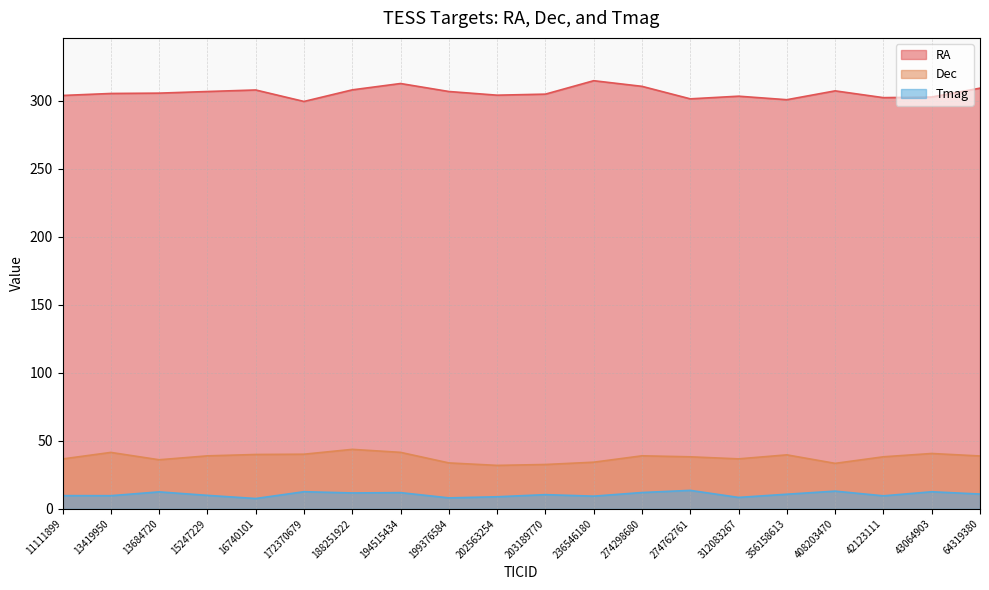

Is the value of Dec at 202563254 greater than the value of Tmag at 188251922?

Yes